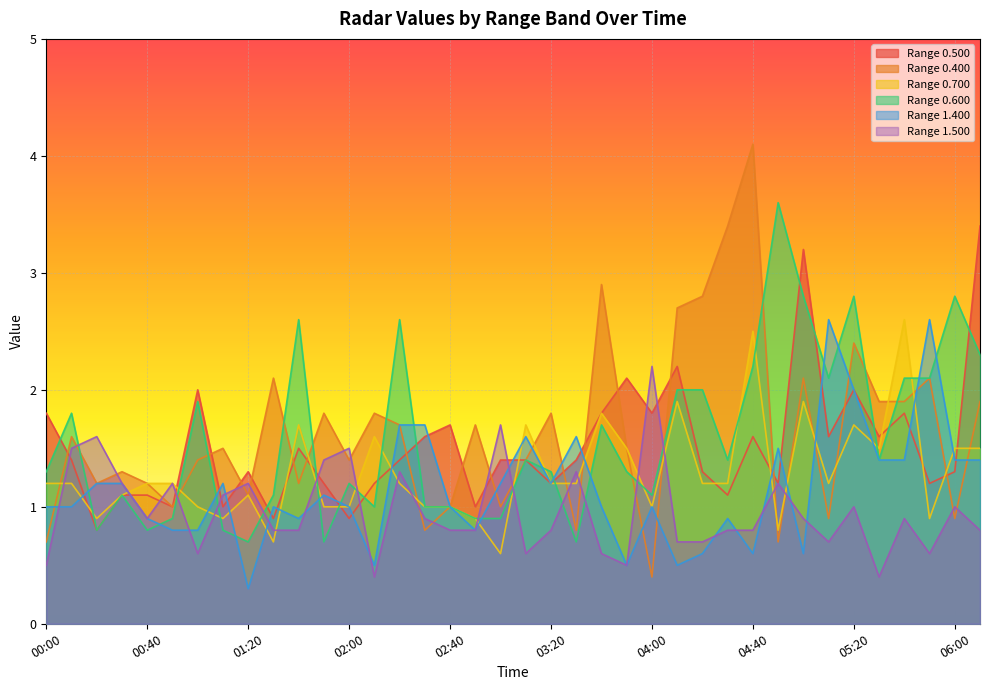

Which category has the highest value in the 0.700 series?

05:40